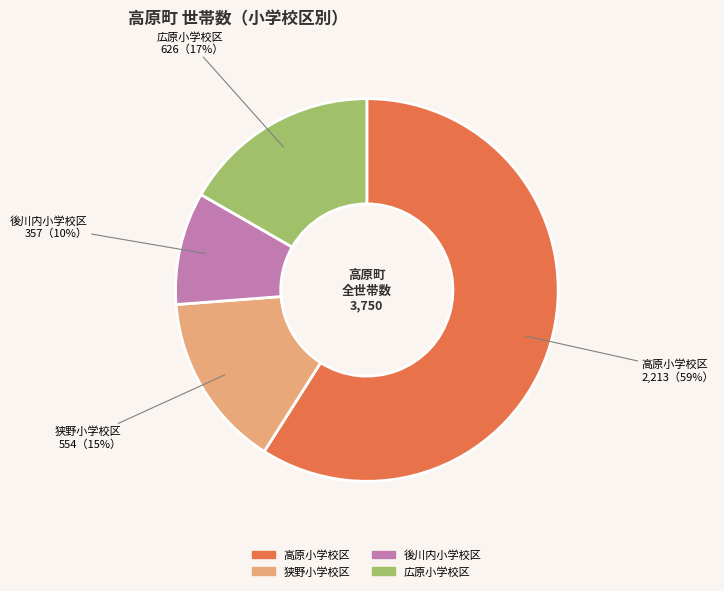

How many segments does this pie chart have?

4